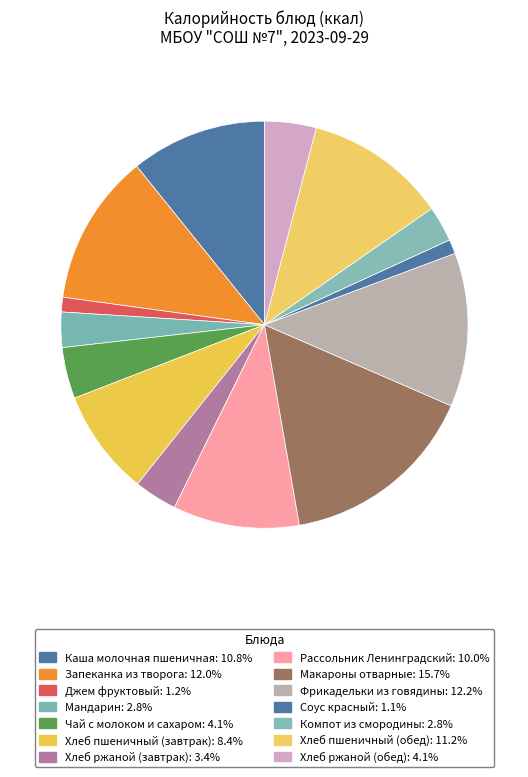

To the nearest percent, what percentage of the pie is Компот из смородины?

3%